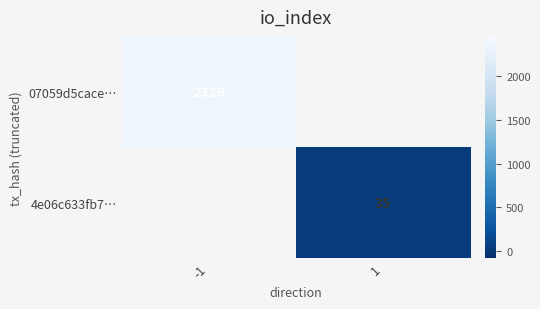

Is it true that 4e06c633fb7… equals 35 at 1?

True